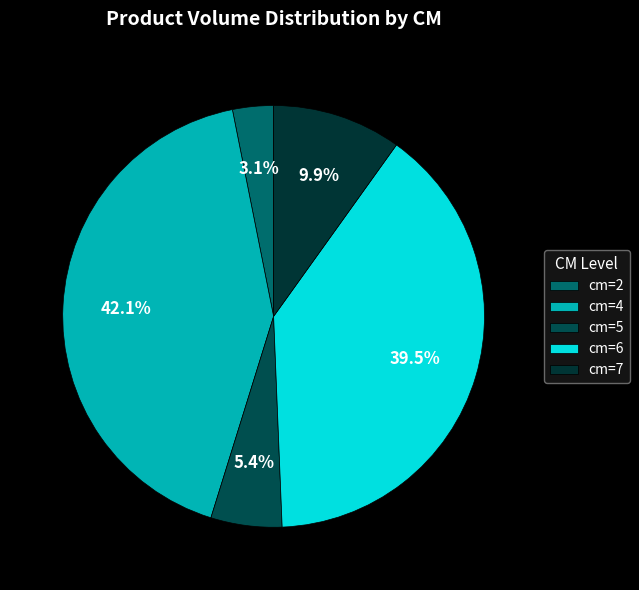

How many slices are in this pie chart?

5